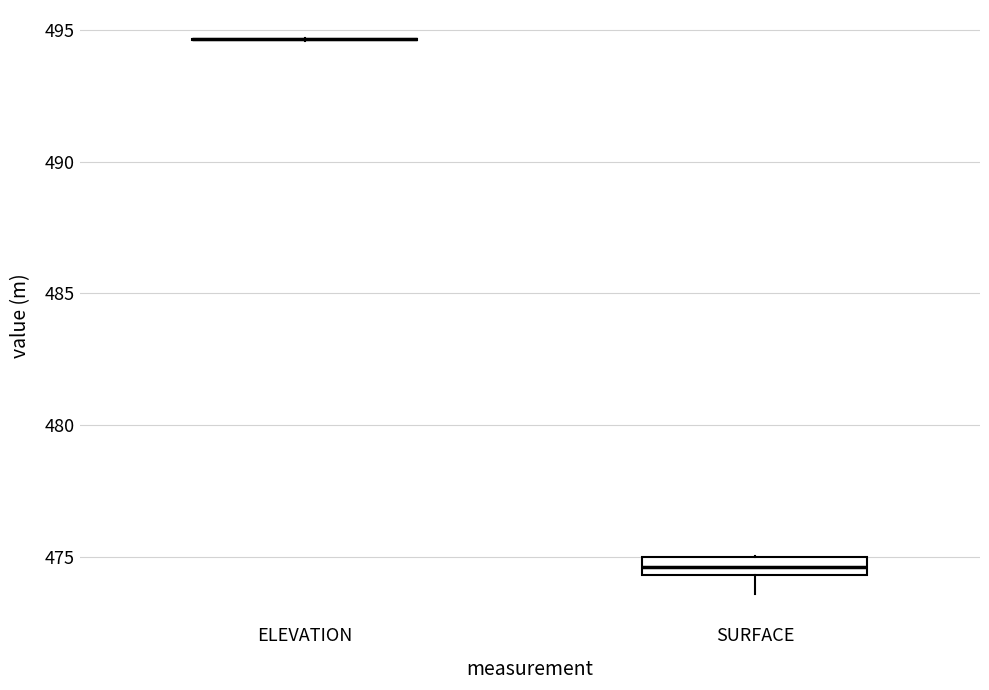

Comparing the boxes themselves (not the whiskers), which one is the tallest?

SURFACE